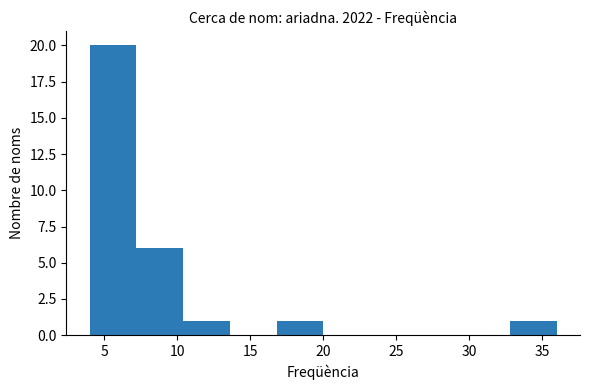

Which range on the x-axis has the tallest bar?

4.0 to 7.2